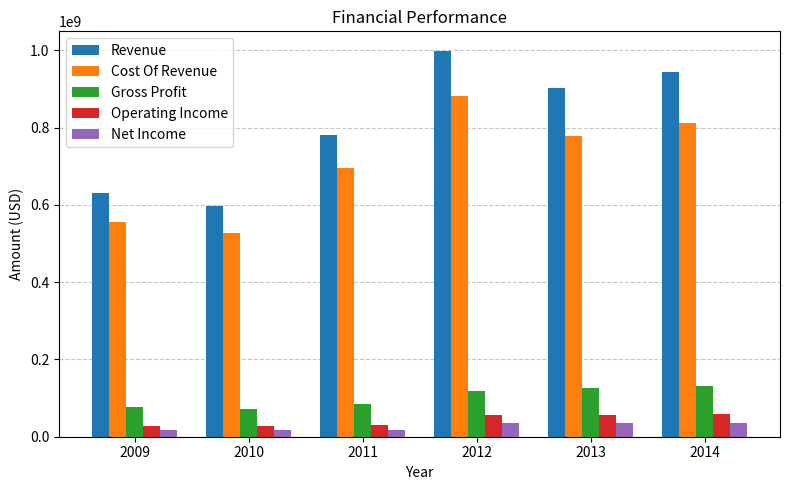

At which label does Revenue reach its minimum?

2010